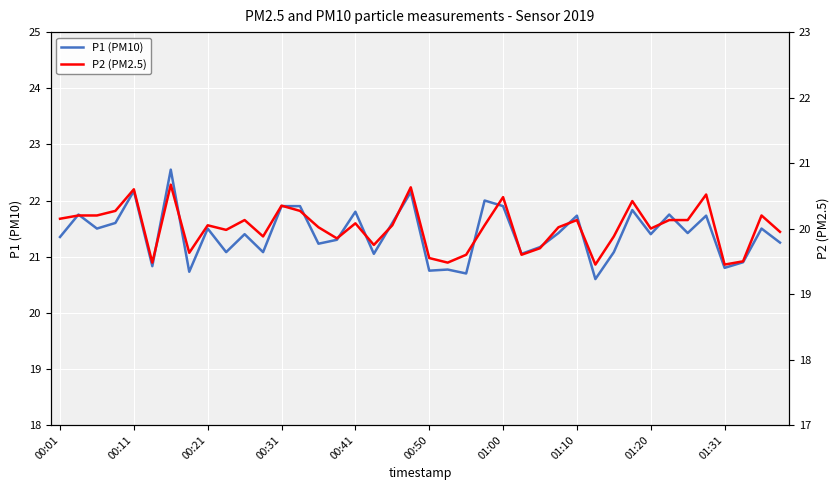

Is this an area chart (filled region under the line)?

No